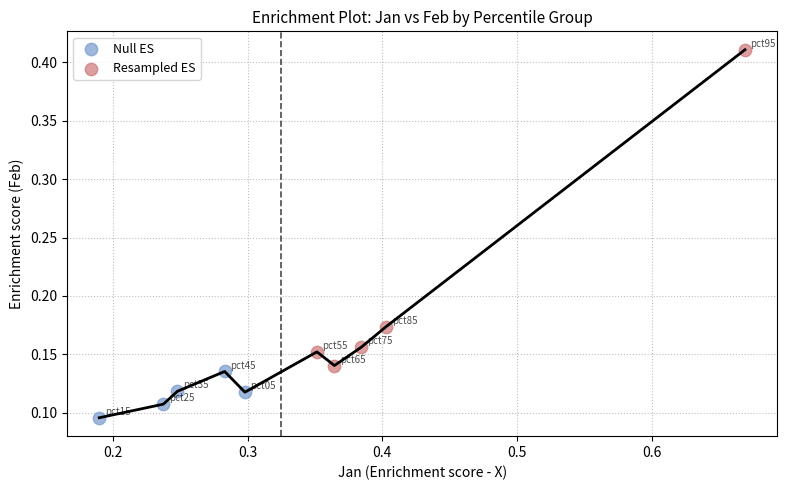

What are all the series names shown in the legend?

Null ES, Resampled ES